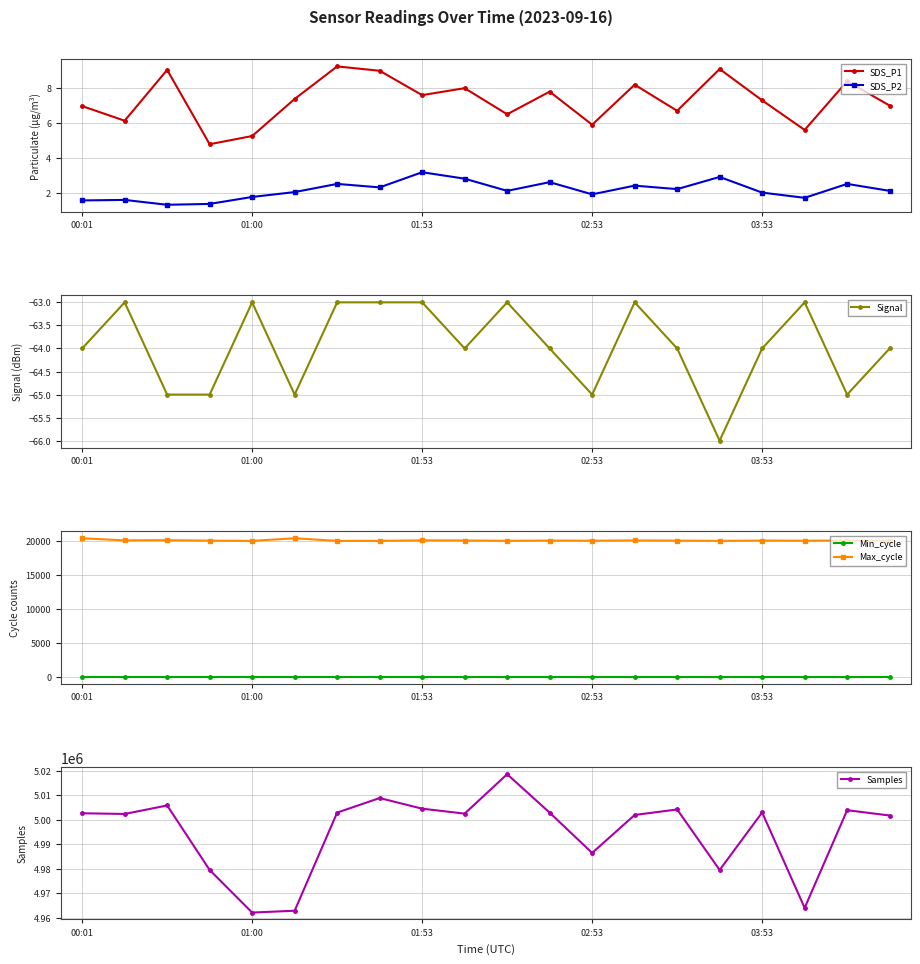

What is the highest value of the Signal series?

-63